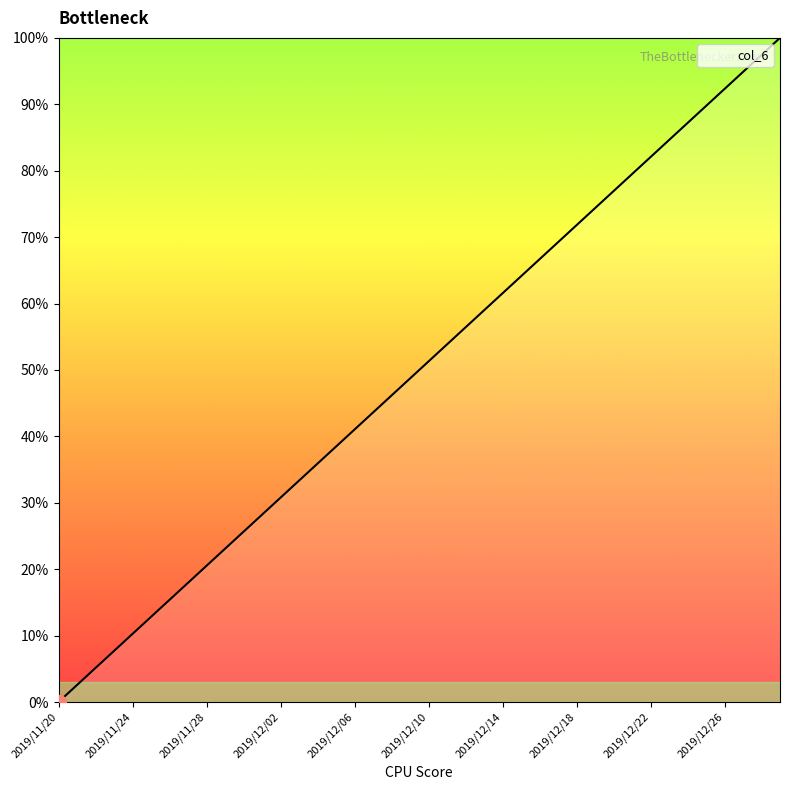

What is the maximum value shown in the chart?

100.0